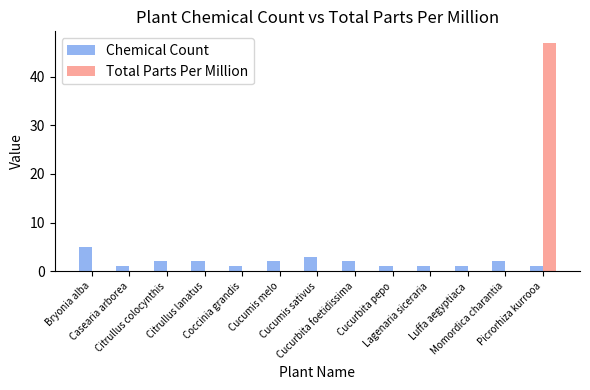

Reading left to right, extract all data points from this chart.

Chemical Count: Bryonia alba=5	Casearia arborea=1	Citrullus colocynthis=2	Citrullus lanatus=2	Coccinia grandis=1	Cucumis melo=2	Cucumis sativus=3	Cucurbita foetidissima=2	Cucurbita pepo=1	Lagenaria siceraria=1	Luffa aegyptiaca=1	Momordica charantia=2	Picrorhiza kurrooa=1
Total Parts Per Million: Bryonia alba=0	Casearia arborea=0	Citrullus colocynthis=0	Citrullus lanatus=0	Coccinia grandis=0	Cucumis melo=0	Cucumis sativus=0	Cucurbita foetidissima=0	Cucurbita pepo=0	Lagenaria siceraria=0	Luffa aegyptiaca=0	Momordica charantia=0	Picrorhiza kurrooa=47